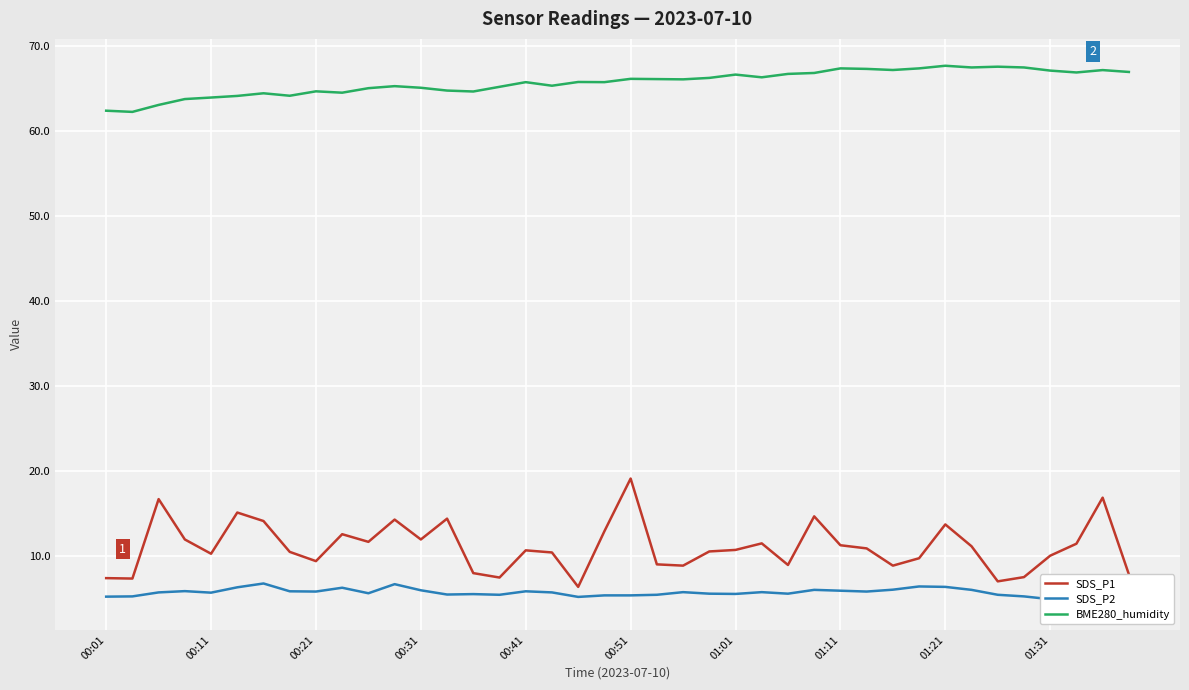

Is it true that BME280_humidity equals 35.2 at 01:31?

False